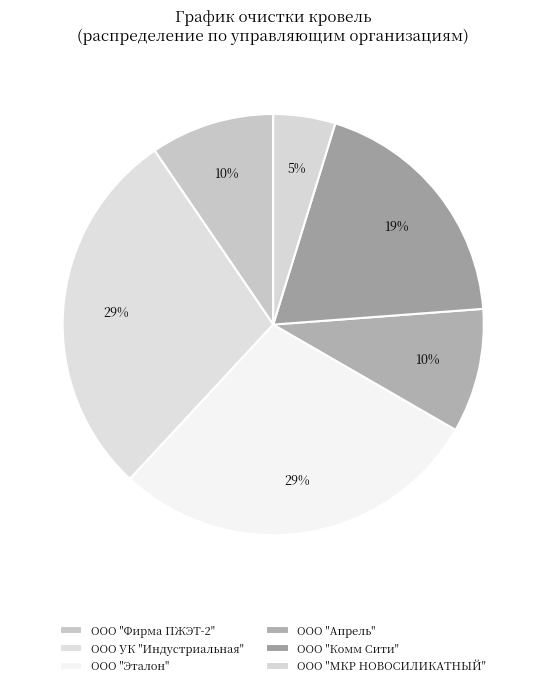

The ООО УК "Индустриальная" slice represents 9% of the pie. True or false?

False